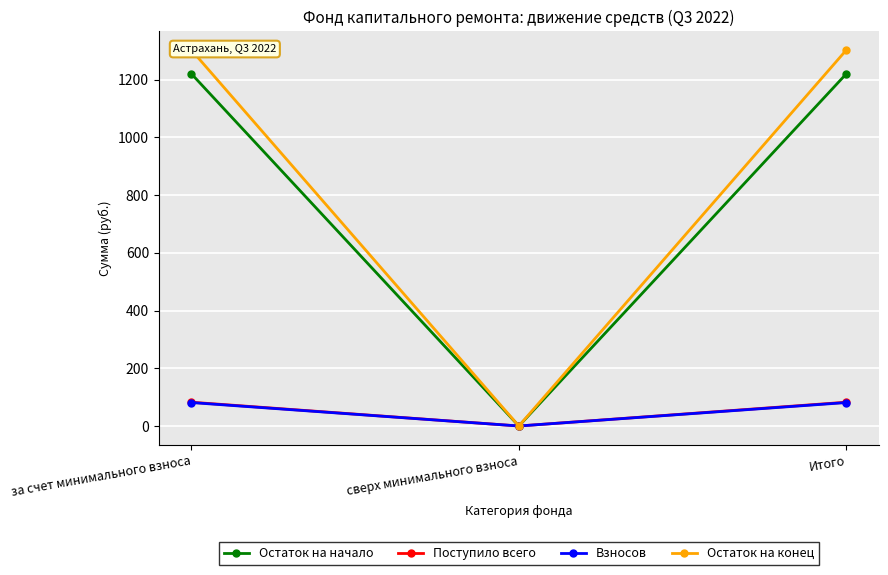

How many lines are shown in the chart?

4